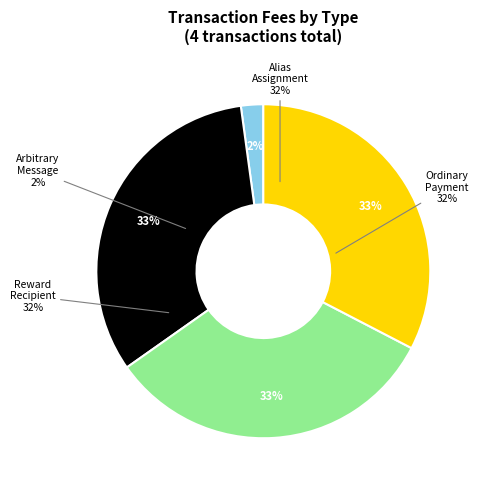

Is it true that Alias Assignment is 44% of the pie?

False